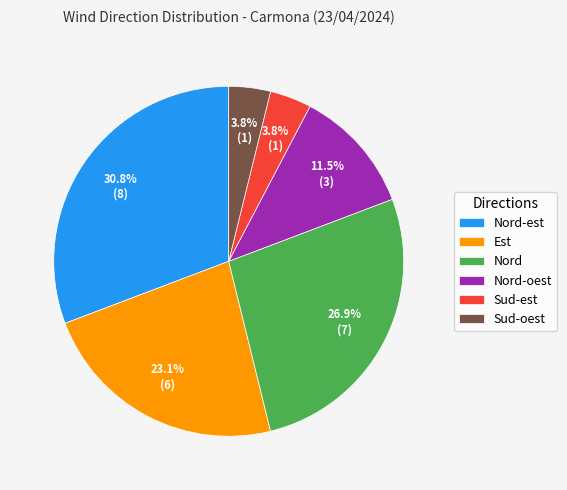

How many segments does this pie chart have?

6